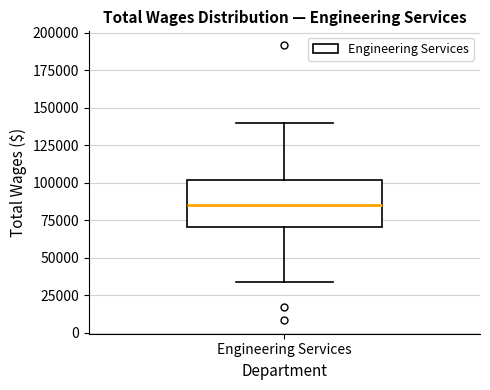

Transcribe this box plot: give where the median line is, the range the box spans, and where the two whiskers end, as read against the y-axis. The values are not printed on the chart, so give them approximately, as read against the axis.

median 85000, box 70000 to 100000, whiskers 35000 to 140000